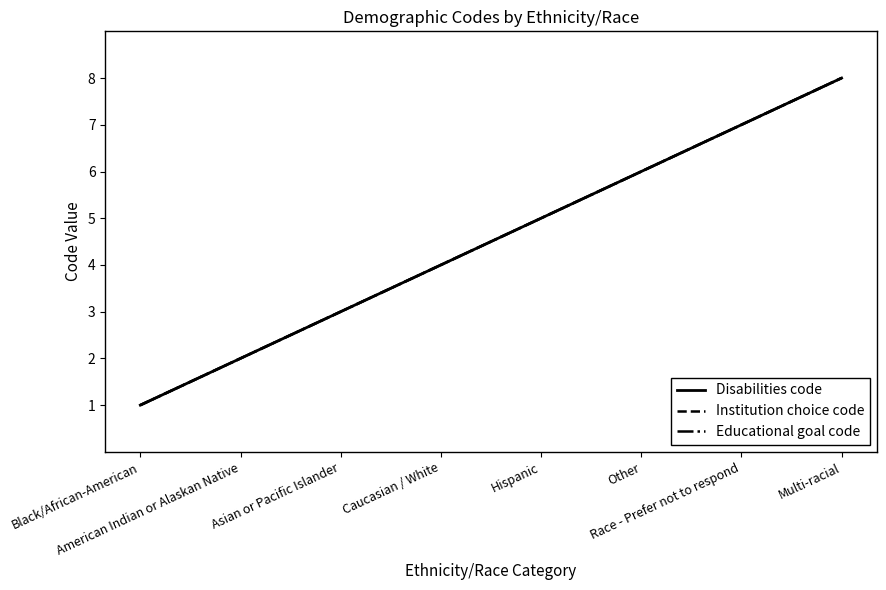

Reading right to left, extract all data points from this chart.

Disabilities code: 8	7	6	5	4	3	2	1
Institution choice code: 8	7	6	5	4	3	2	1
Educational goal code: 8	7	6	5	4	3	2	1